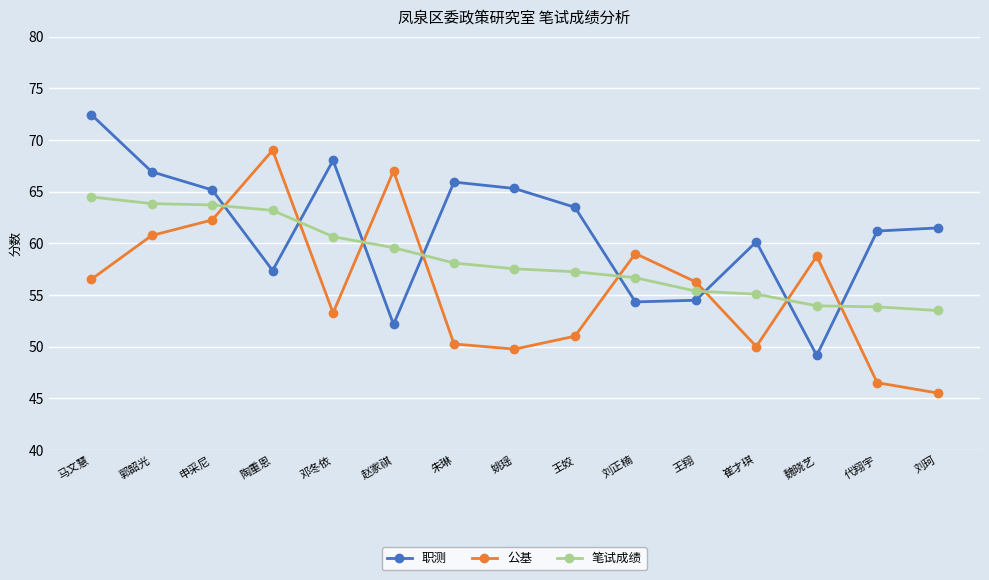

How many lines are shown in the chart?

3